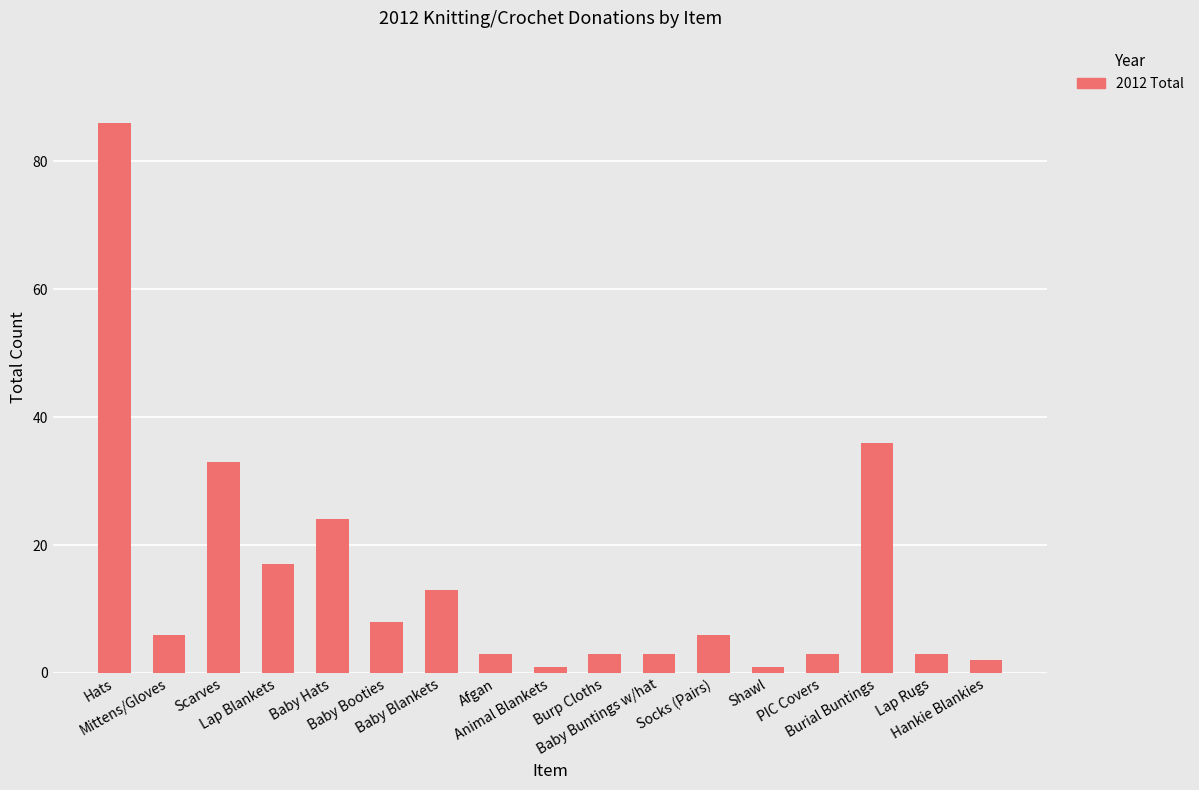

What position from the left is Baby Buntings w/hat?

11